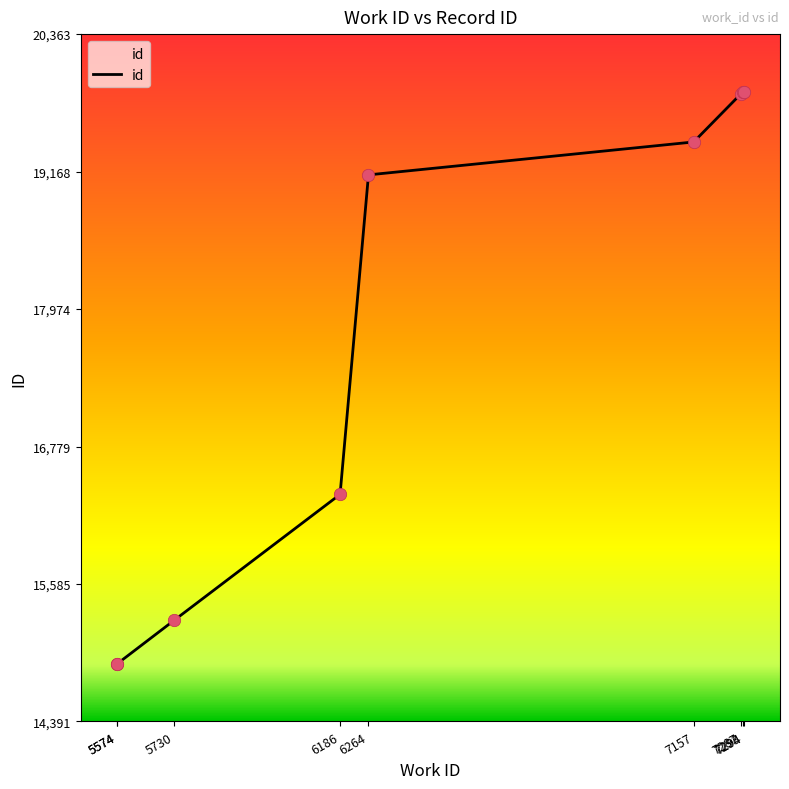

Approximately how many times larger is the value at 5574 compared to 7287?

0.8